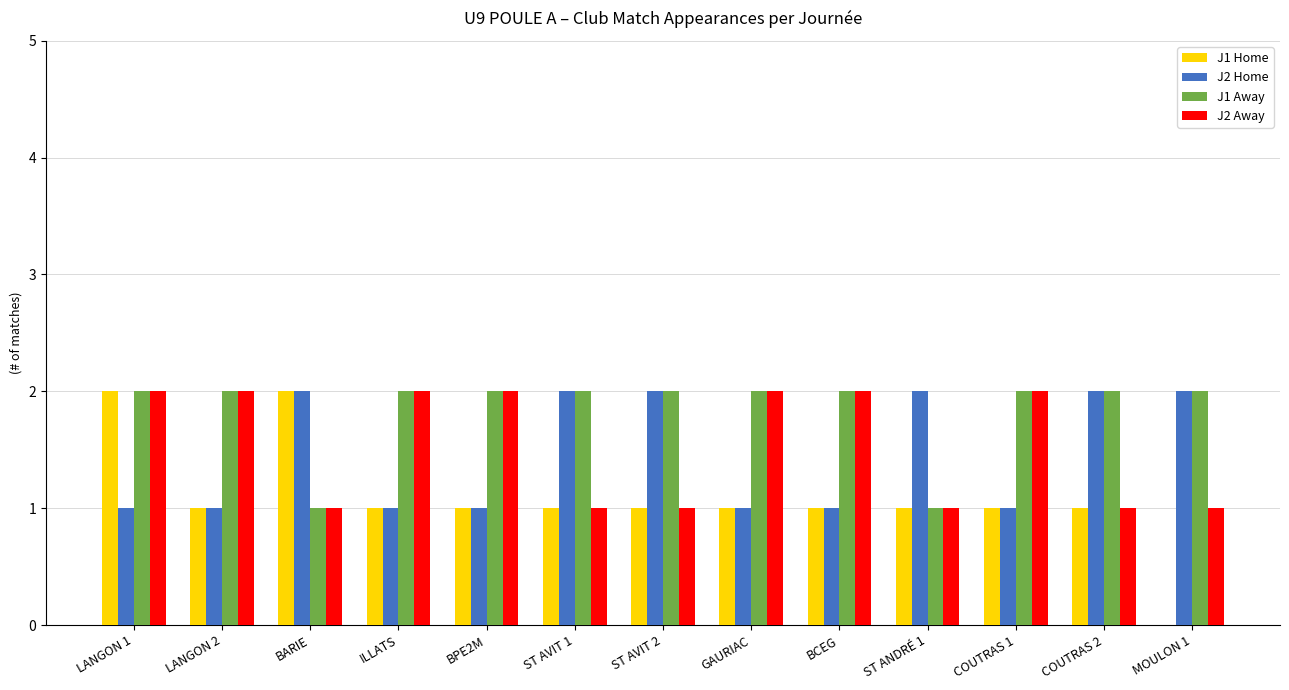

Which series has the largest total across all categories?

J1 Away